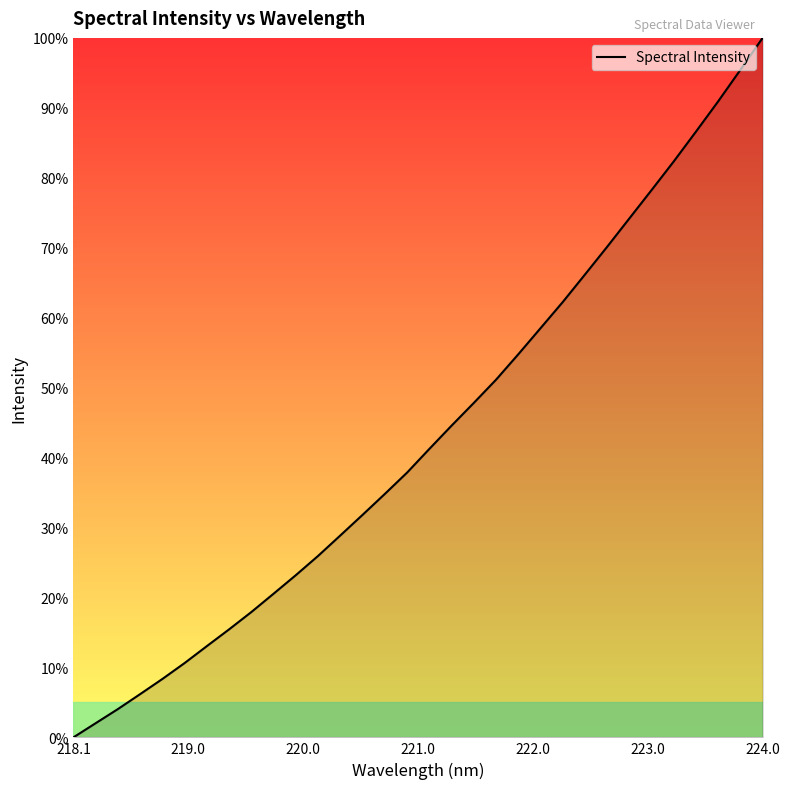

Reading right to left, what are all the values shown in this chart?

100.0	95.4	90.9	86.6	82.4	78.2	74.2	70.1	66.2	62.2	58.5	54.8	51.1	47.8	44.6	41.2	37.9	34.8	31.8	28.9	26.0	23.2	20.6	17.9	15.5	13.1	10.6	8.4	6.2	4.0	2.0	0.0